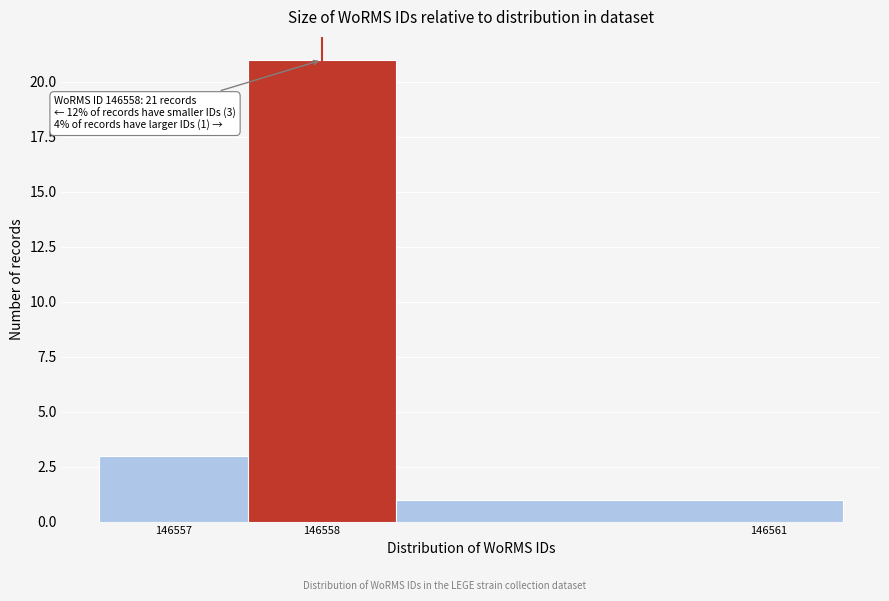

Which range on the x-axis has the tallest bar?

146557.5 to 146558.5